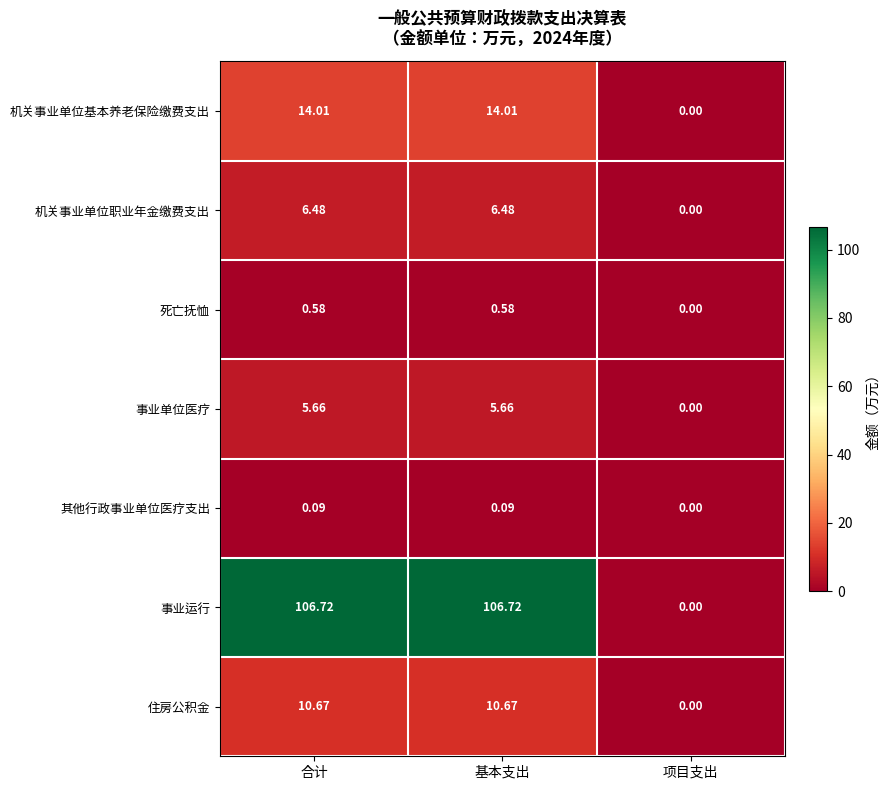

Which series has the largest total across all categories?

事业运行